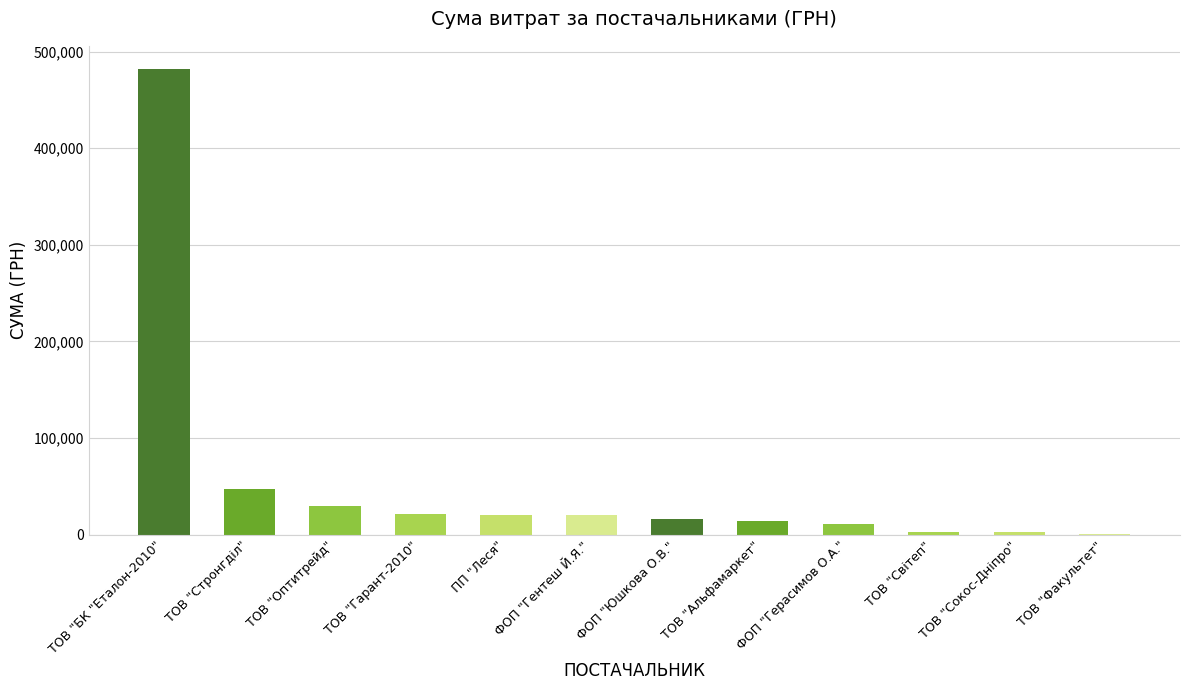

Which has a higher value, ТОВ "Сокос-Дніпро" or ПП "Леся"?

ПП "Леся"